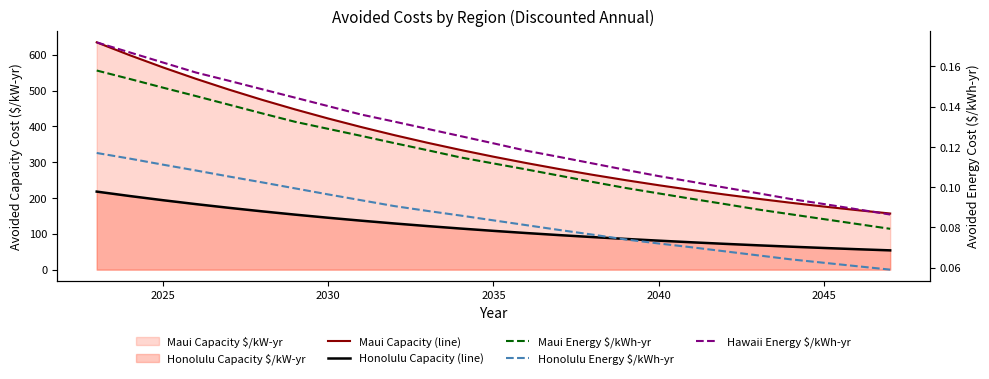

True or false: Honolulu Energy $/kWh-yr has more than 1 interior local peaks.

False